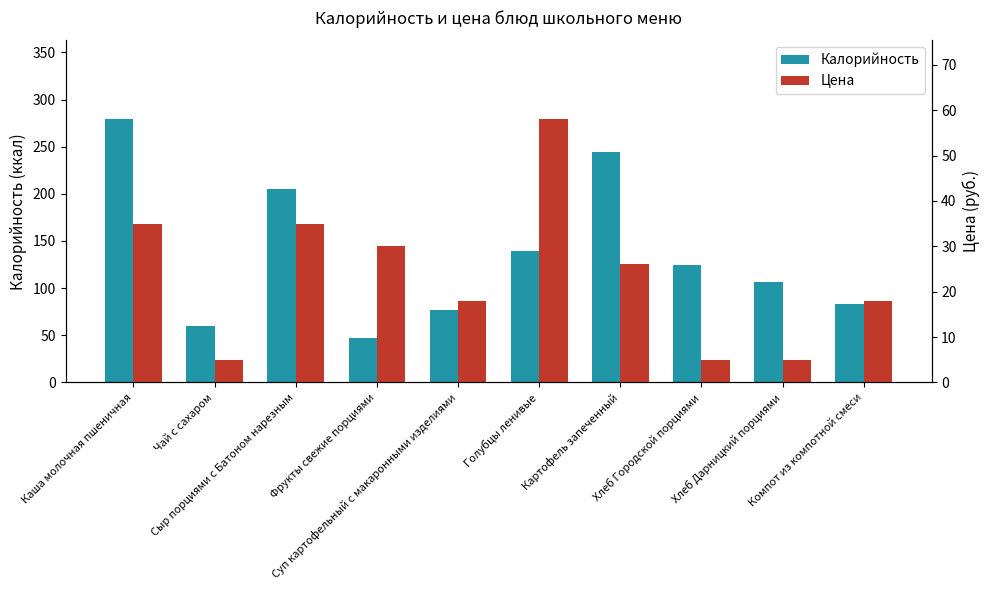

At which category is the sum across all series the highest?

Каша молочная пшеничная